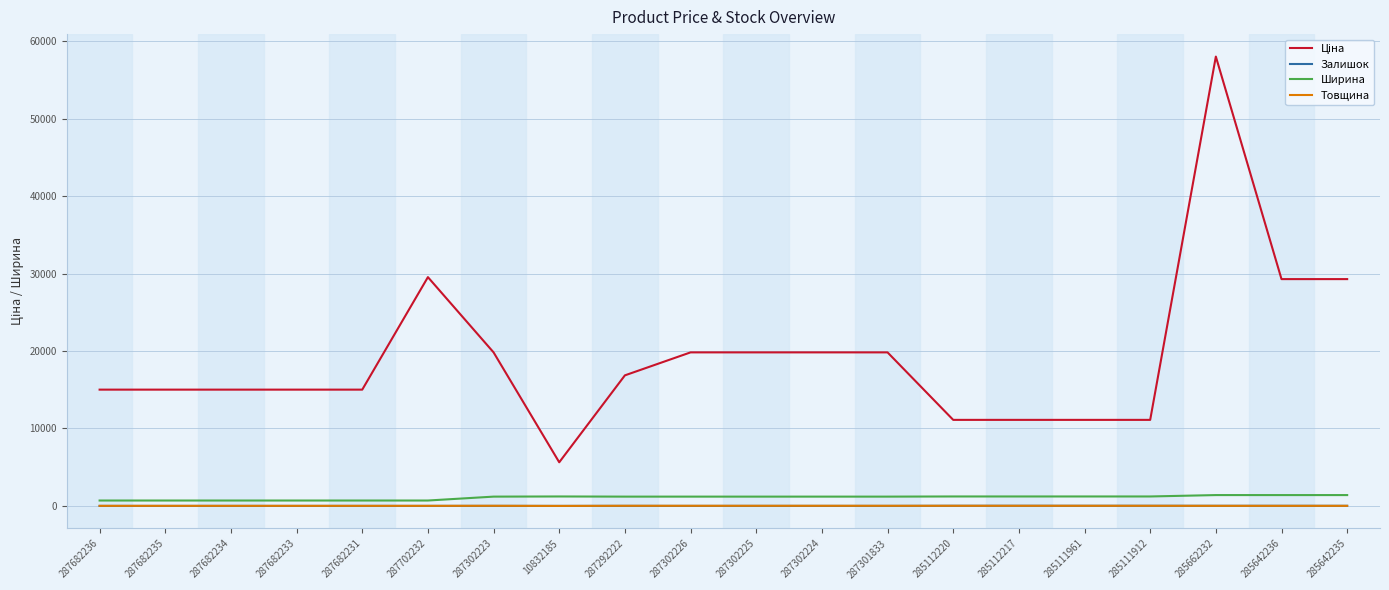

At which category is the sum across all series the highest?

285662232